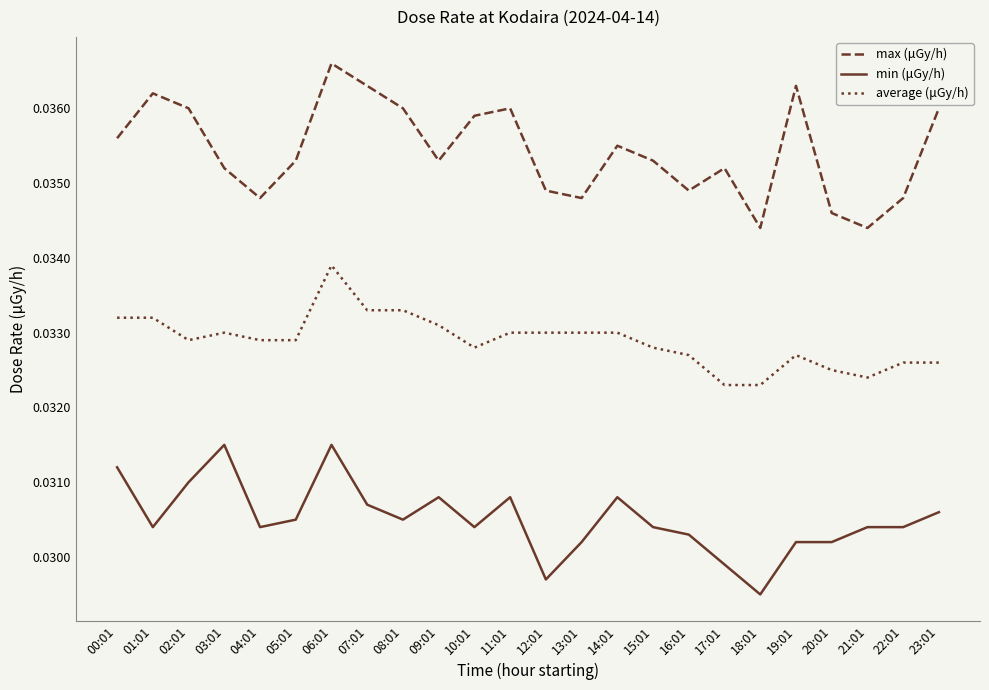

Which series has the widest spread of values?

max (μGy/h)